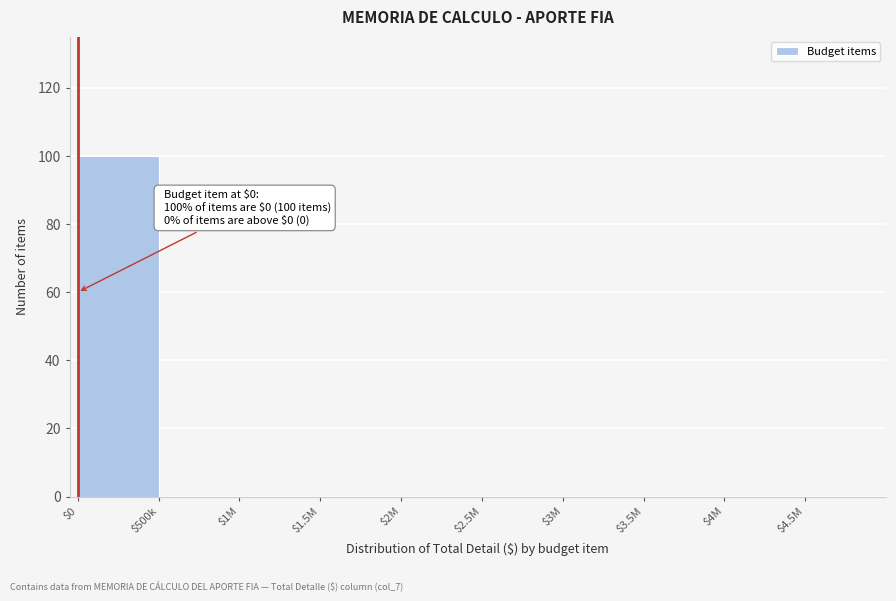

At which category does the chart reach its peak across all series?

$0